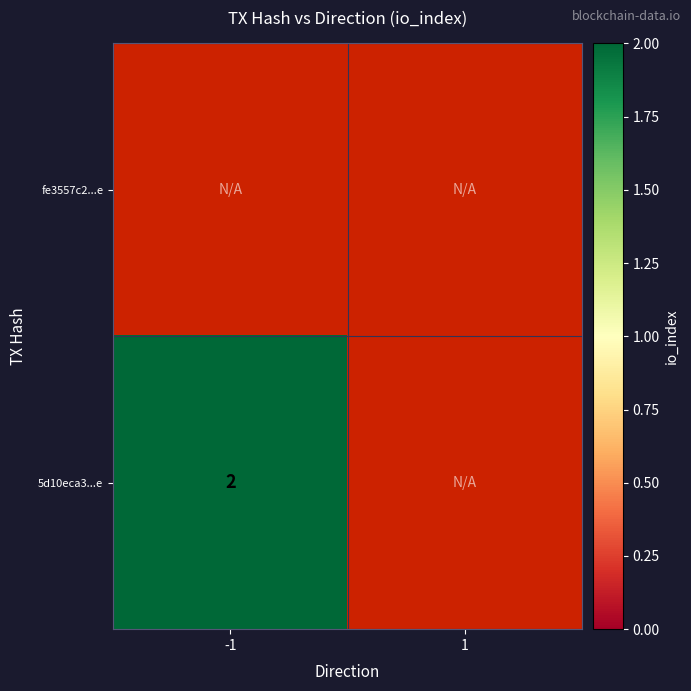

What is the smallest value displayed?

2.0